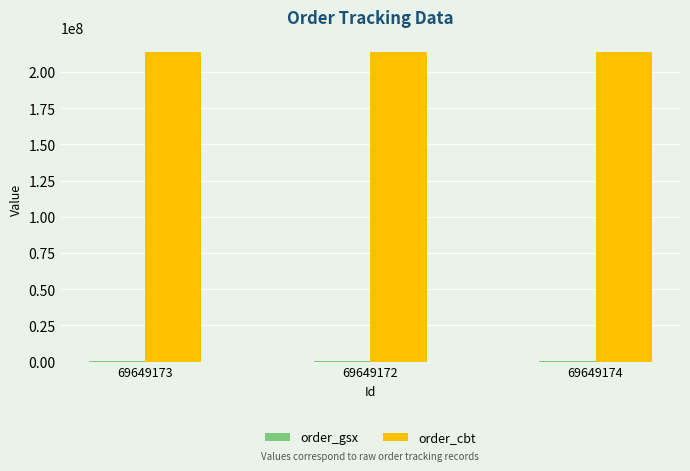

Which series has the largest total across all categories?

order_cbt